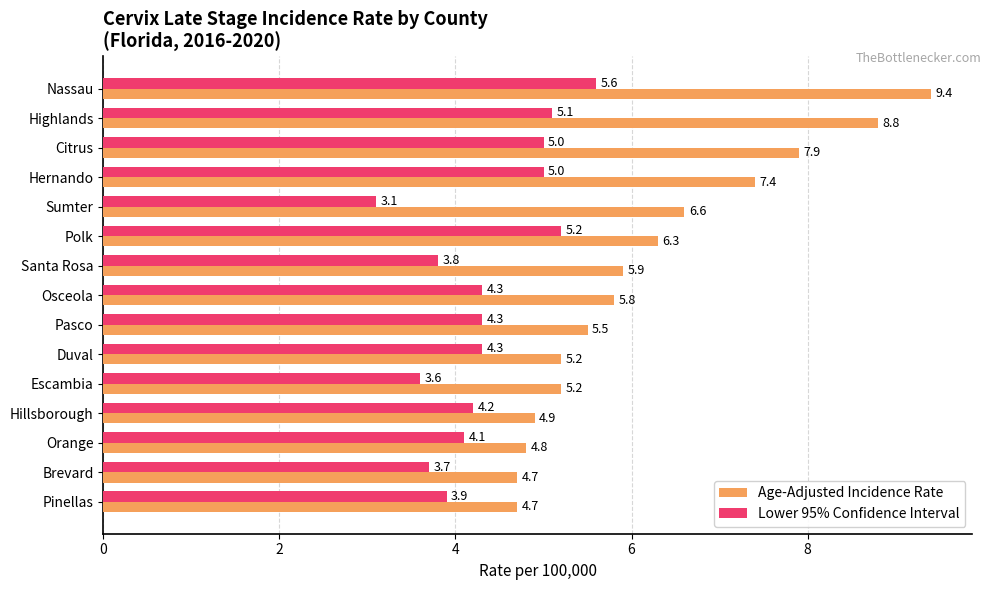

Rank the series by their average value, from lowest to highest.

Lower 95% Confidence Interval, Age-Adjusted Incidence Rate